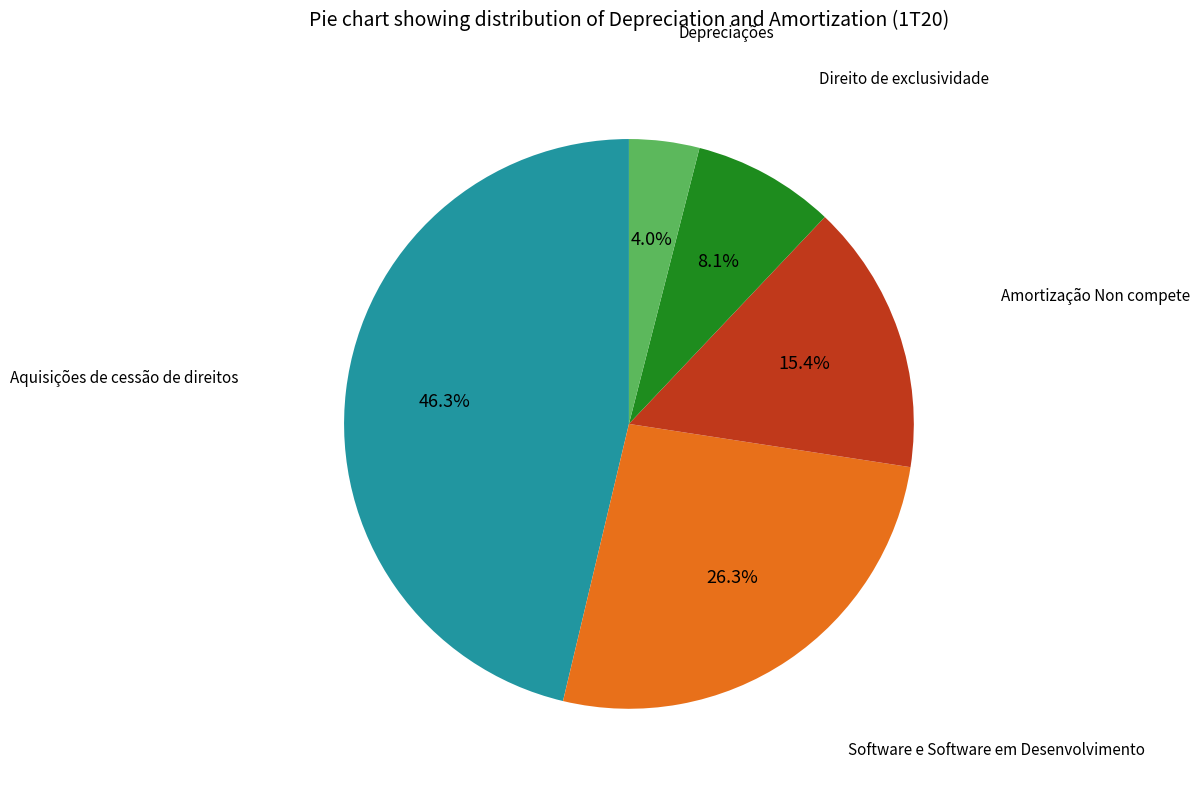

Is there any slice that represents more than half of the pie?

No